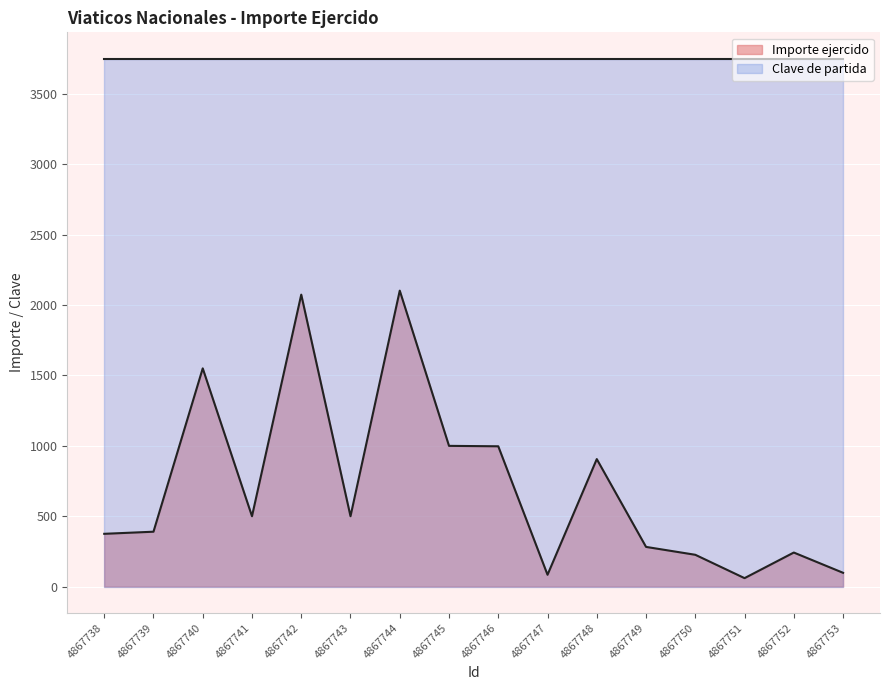

What is the sum of all values?

11388.2